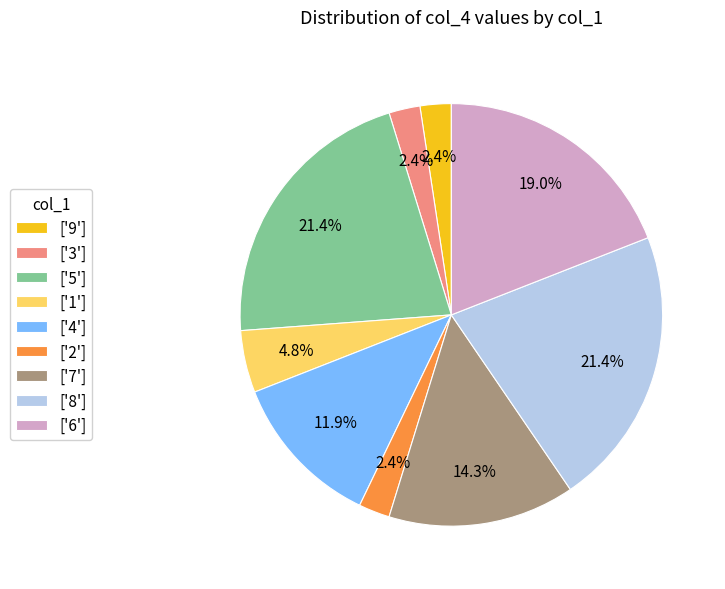

Is there a majority slice in this chart?

No